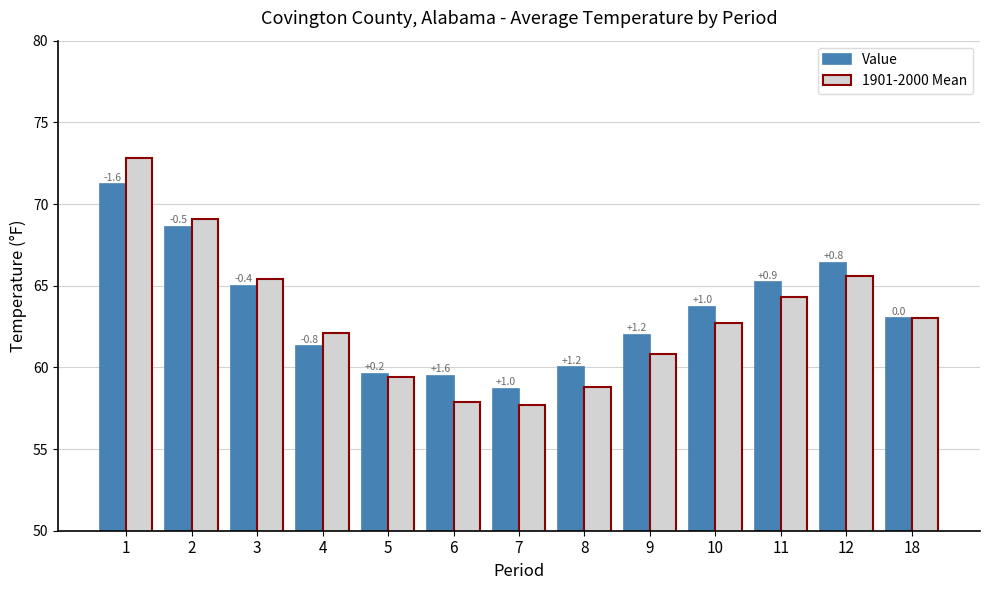

Which category has the lowest value in the Value series?

7